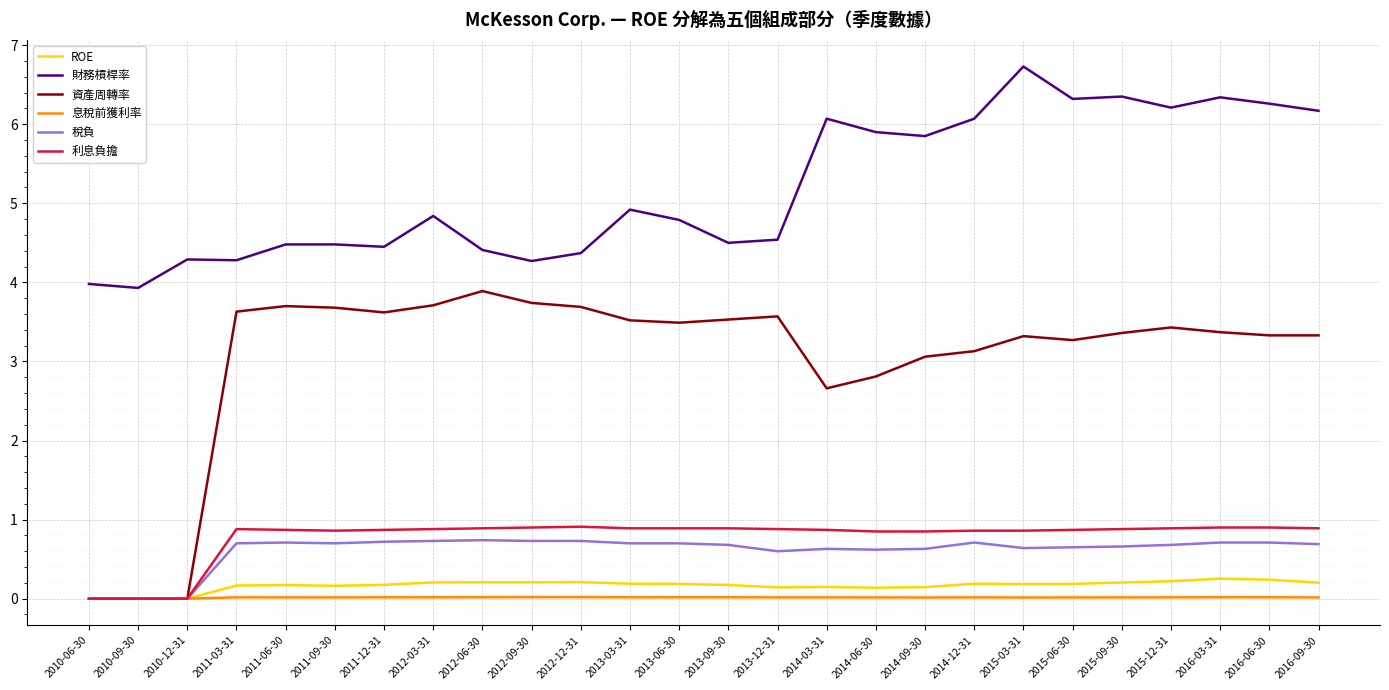

At which label does 財務槓桿率 reach its peak?

2015-03-31